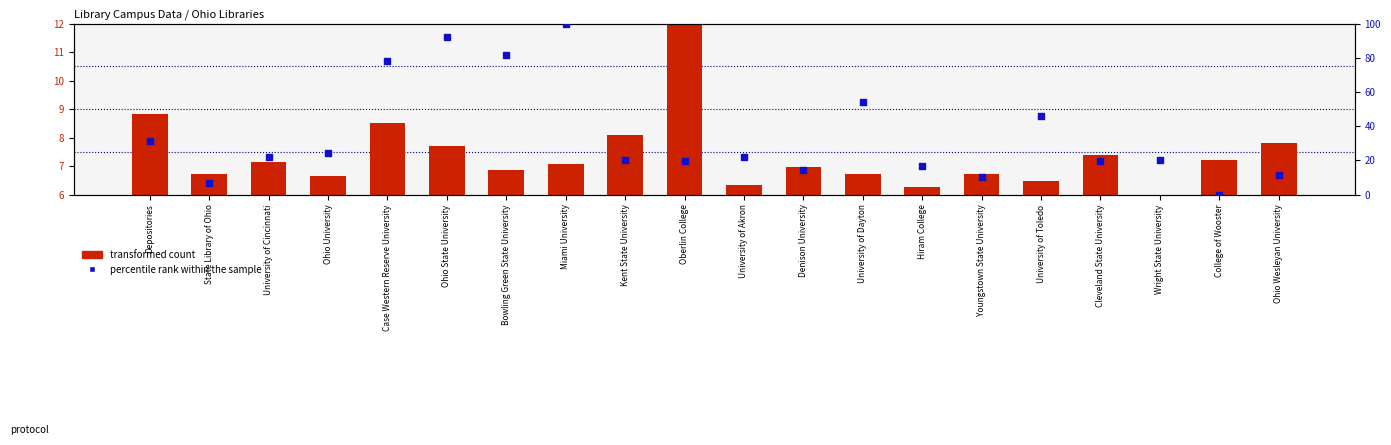

What is the total value across all series at Miami University?

107.1